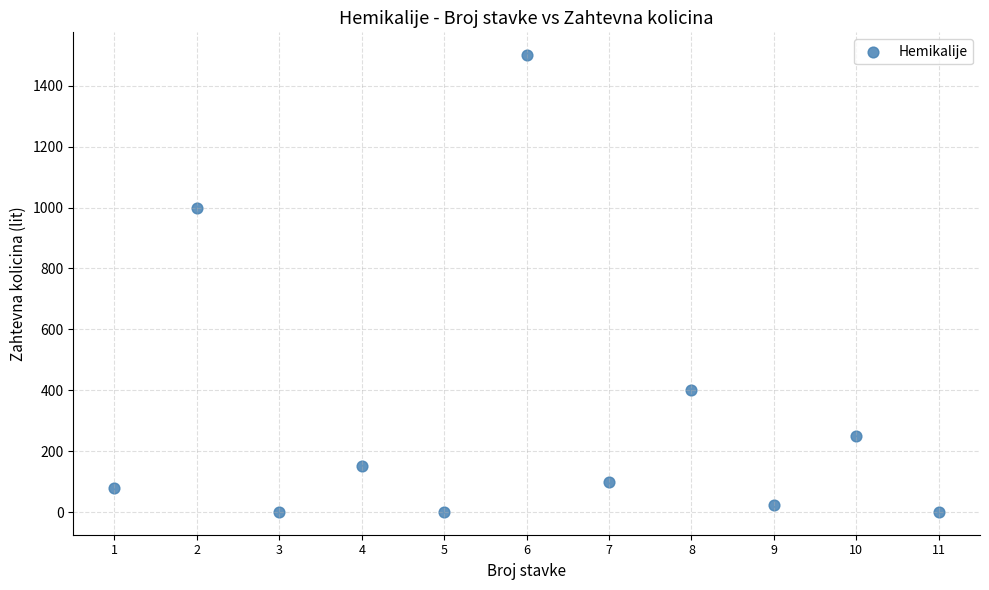

What Y value in the scatter plot is closest to 750?

1000